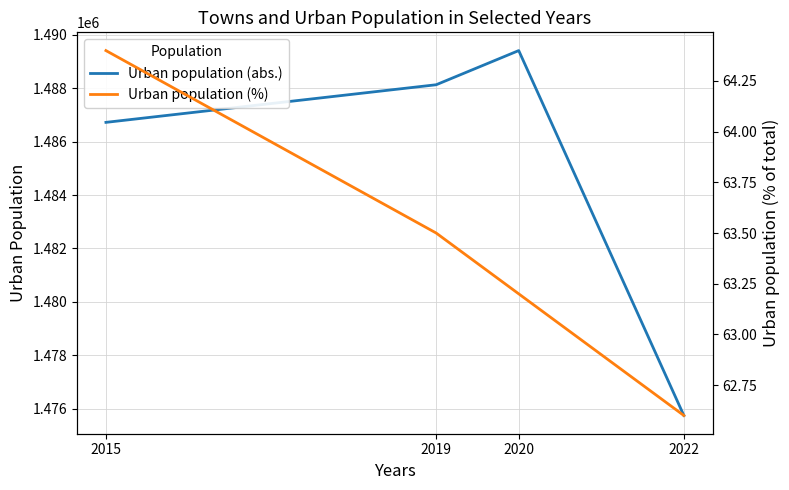

At 2020, list the series in order from largest to smallest.

Urban population (abs.), Urban population (%)